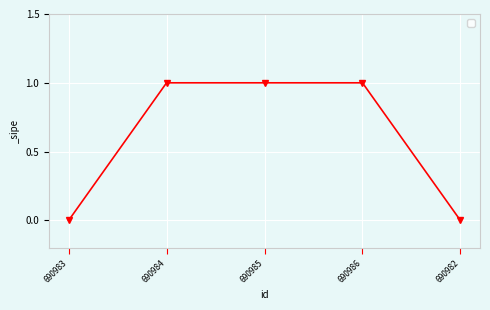

What is the label of the 1st point from the right?

690982